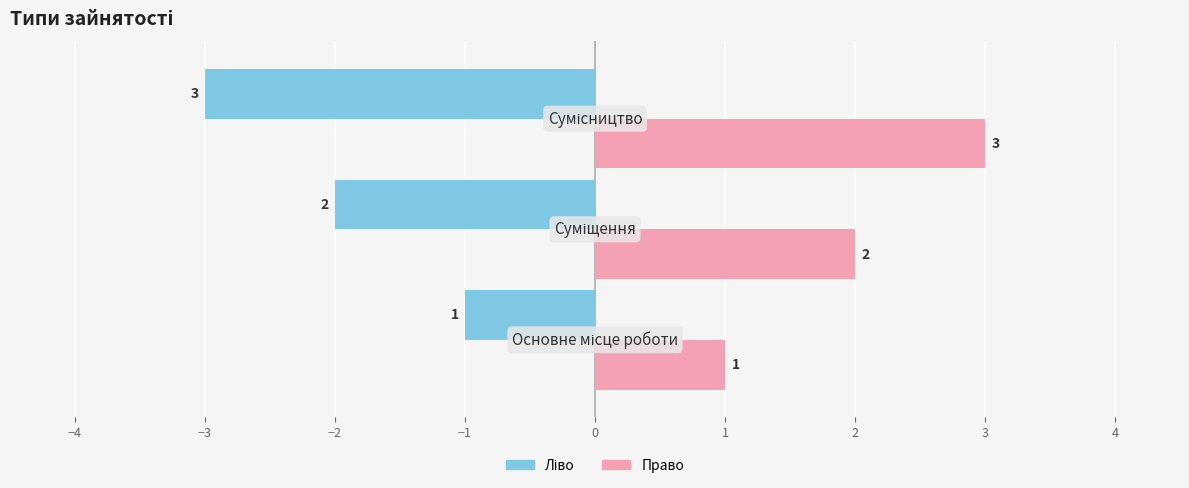

What is the maximum value shown in the chart?

3